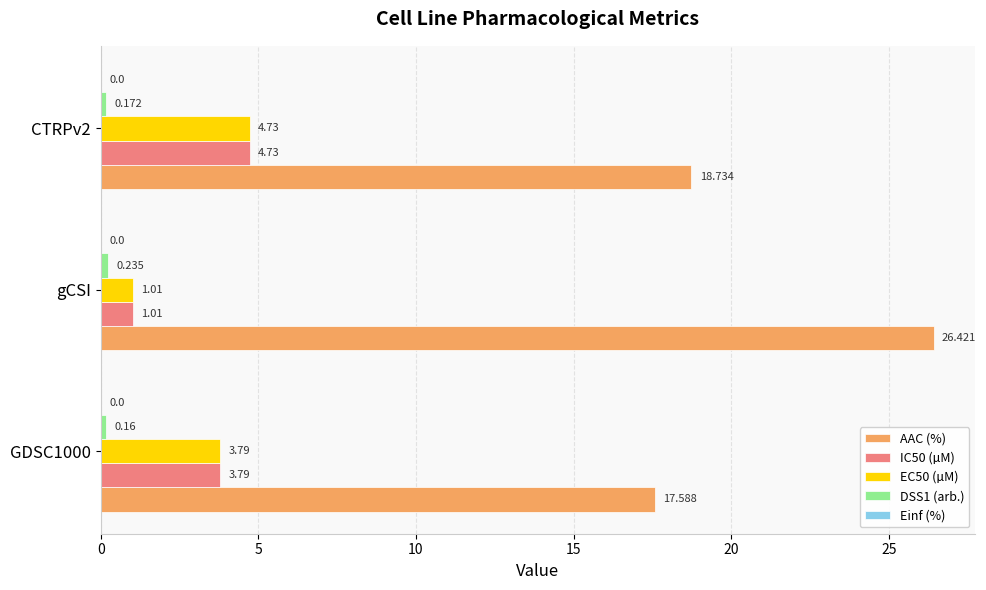

Between GDSC1000 and CTRPv2, which series saw the biggest shift?

AAC (%)